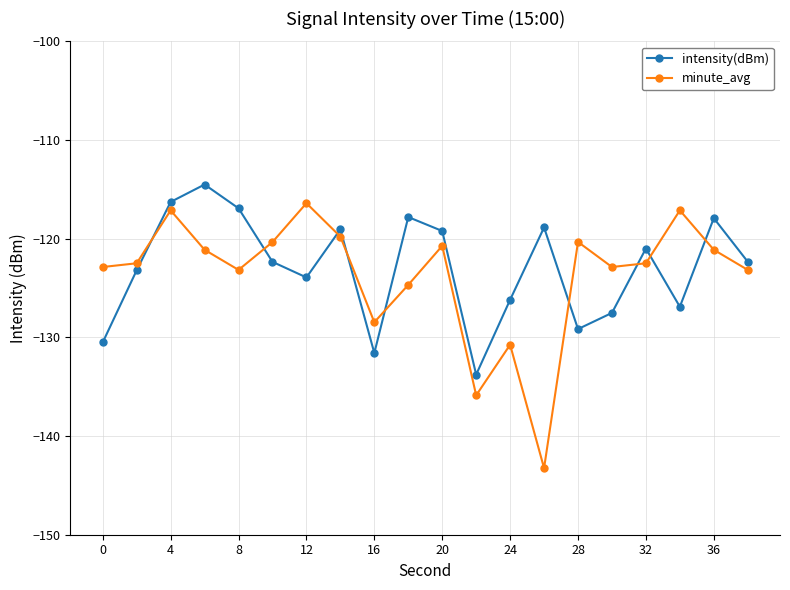

True or false: intensity(dBm) and minute_avg cross at least once.

True